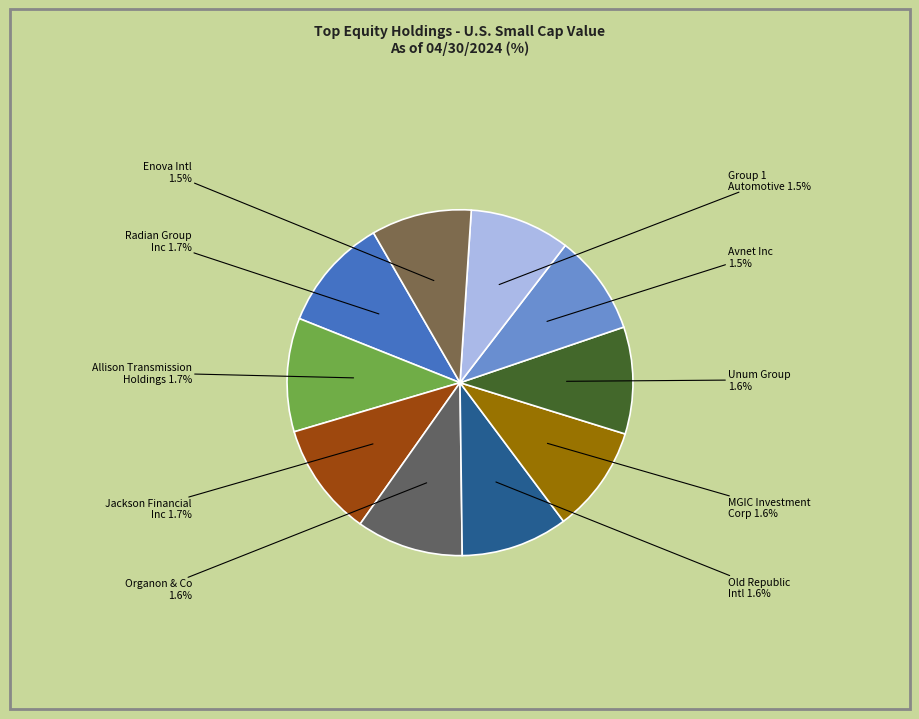

Which has a higher value, Jackson Financial Inc or Enova International Inc?

Jackson Financial Inc